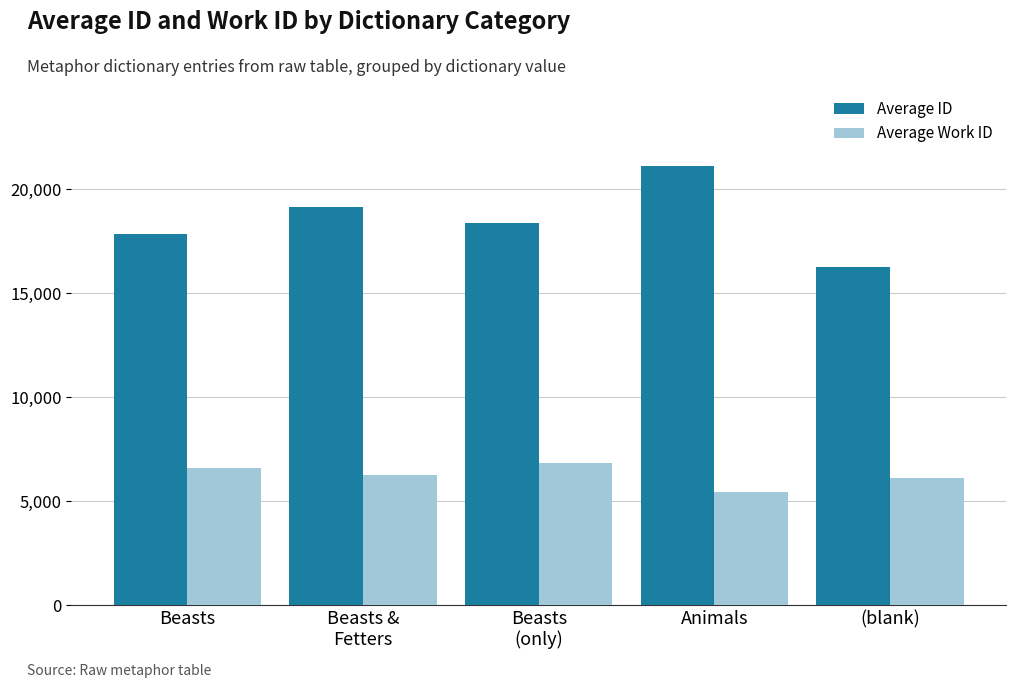

What position from the left is (blank)?

5